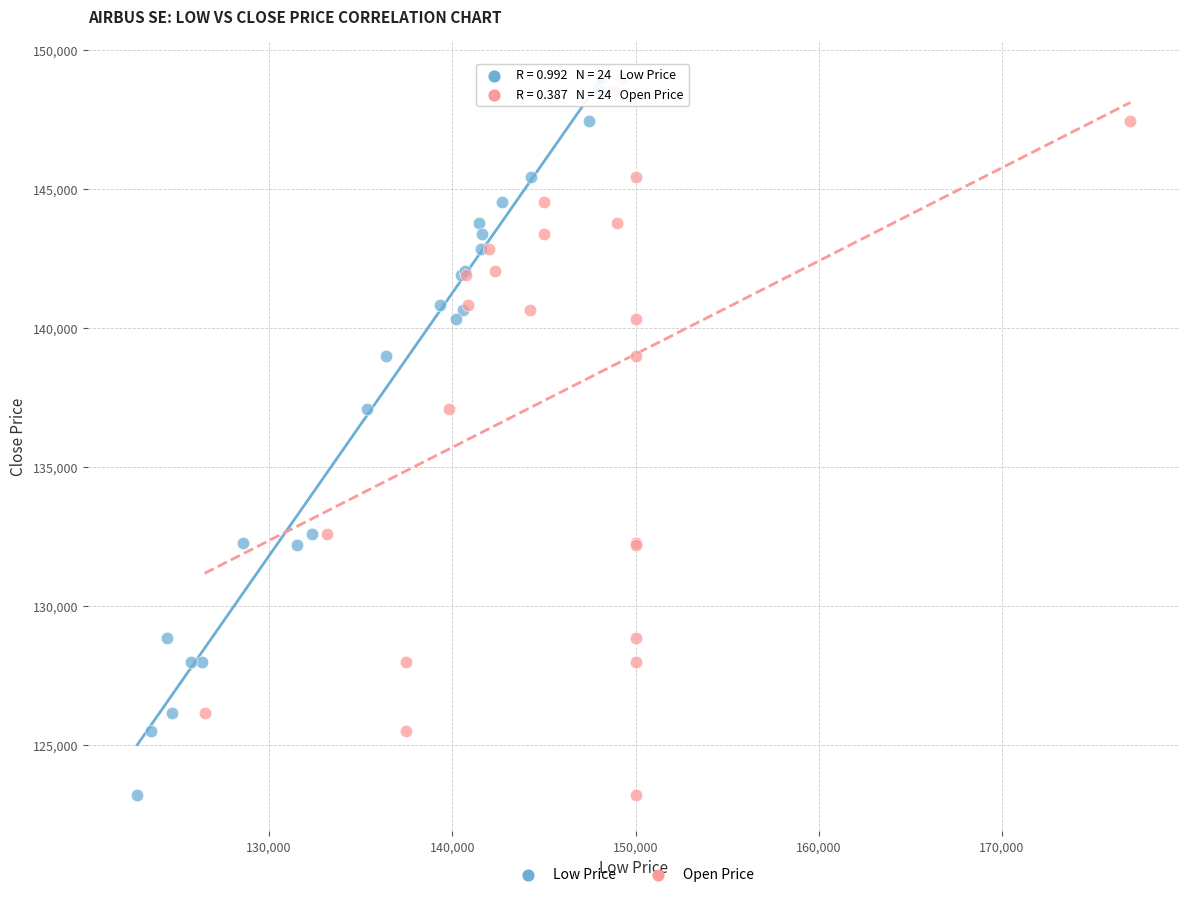

What are all the series names shown in the legend?

Low Price, Open Price